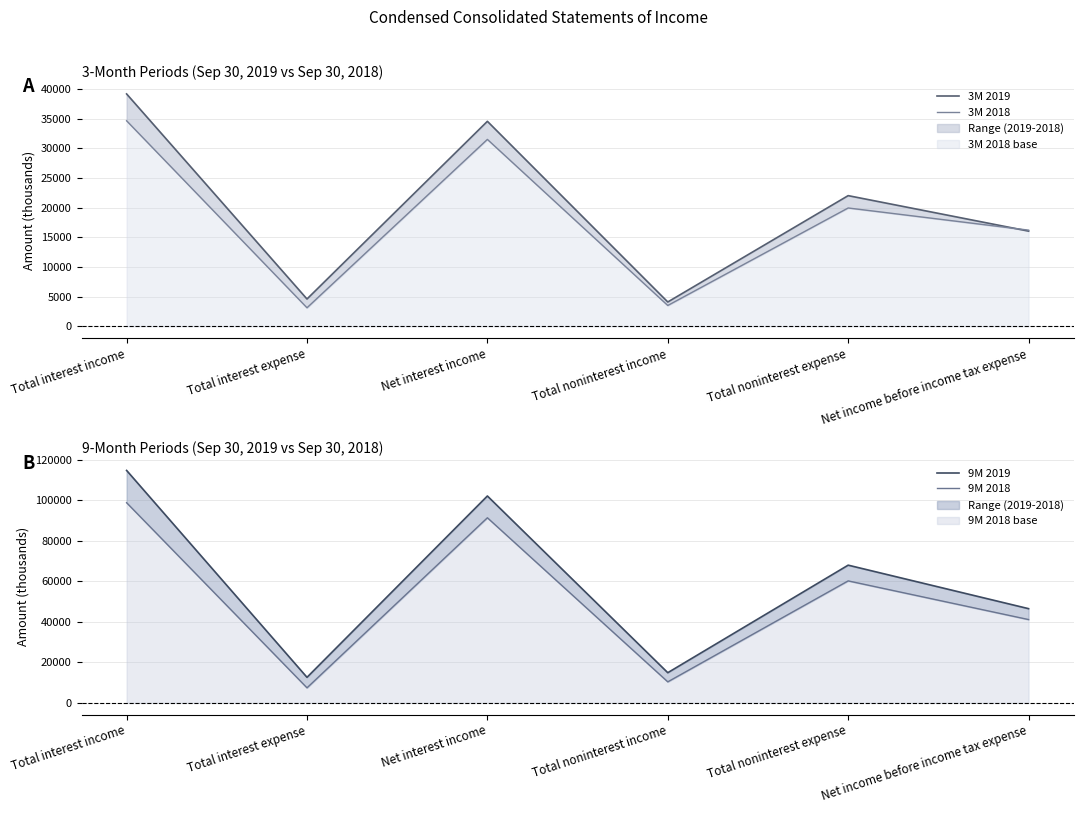

What is the difference between the maximum and minimum values in the 3M 2018 line series?

31526